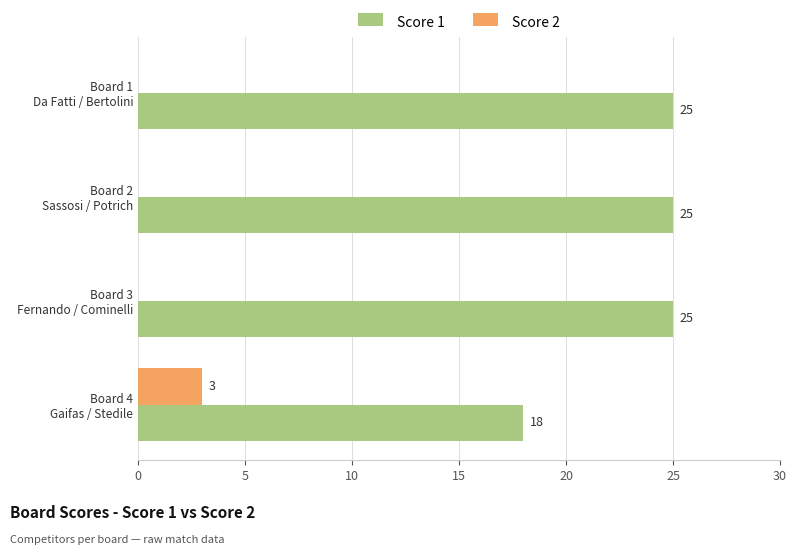

How many Score 1 values are between 25 and 26?

3